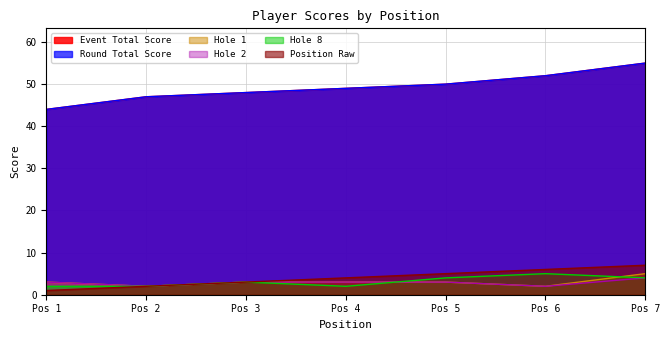

Reading left to right, transcribe all the data shown in this chart.

event_total_score: 44	47	48	49	50	52	55
round_total_score: 44	47	48	49	50	52	55
position_raw: 1	2	3	4	5	6	7
hole_1: 3	2	3	3	3	2	5
hole_2: 3	2	3	3	3	2	4
hole_8: 2	2	3	2	4	5	4